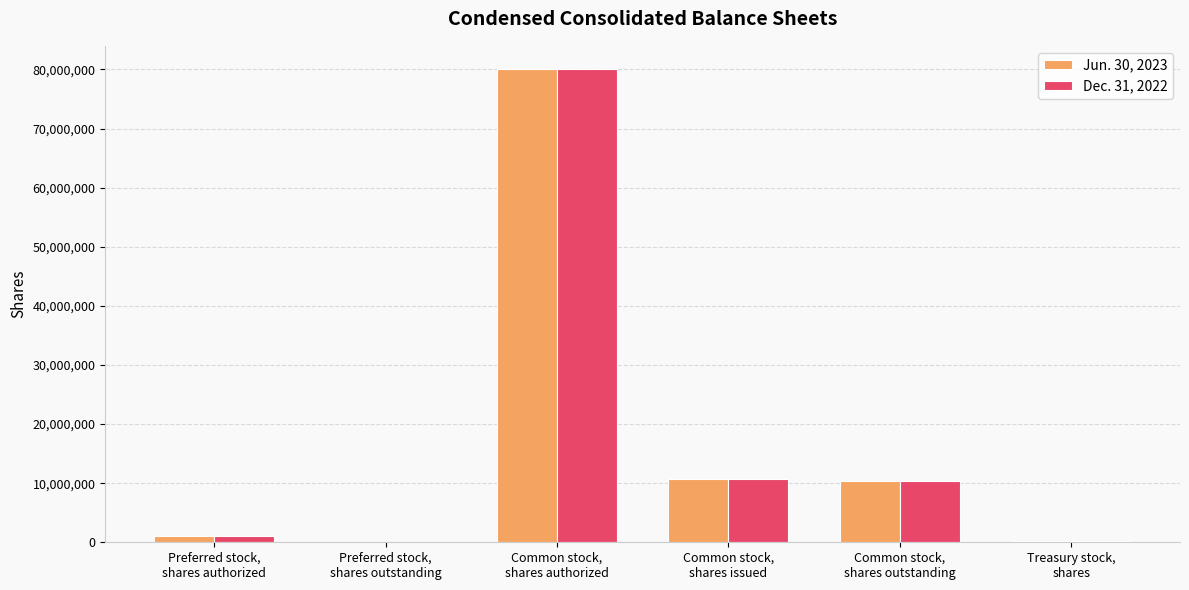

Read the Jun. 30, 2023 value at Common stock,
shares outstanding, to the nearest 10.

10431920